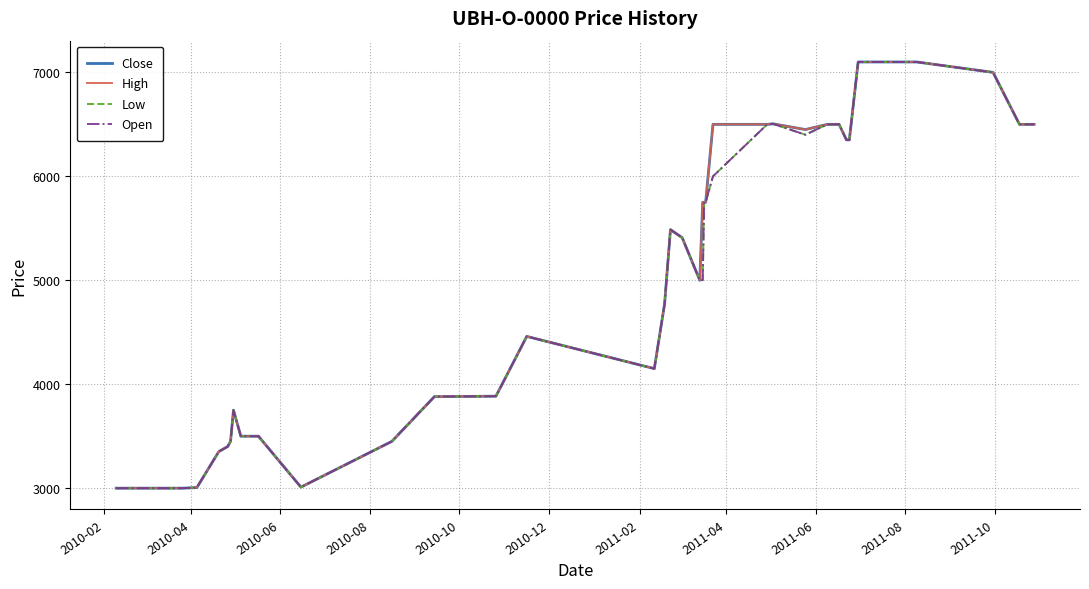

How many lines are shown in the chart?

4